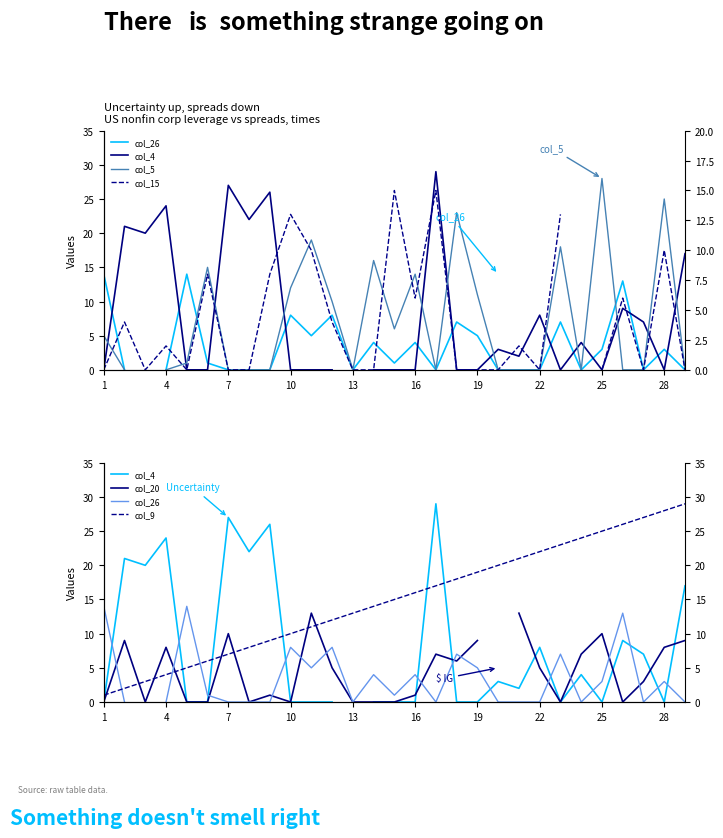

Does the chart display data point markers on the line(s)?

No